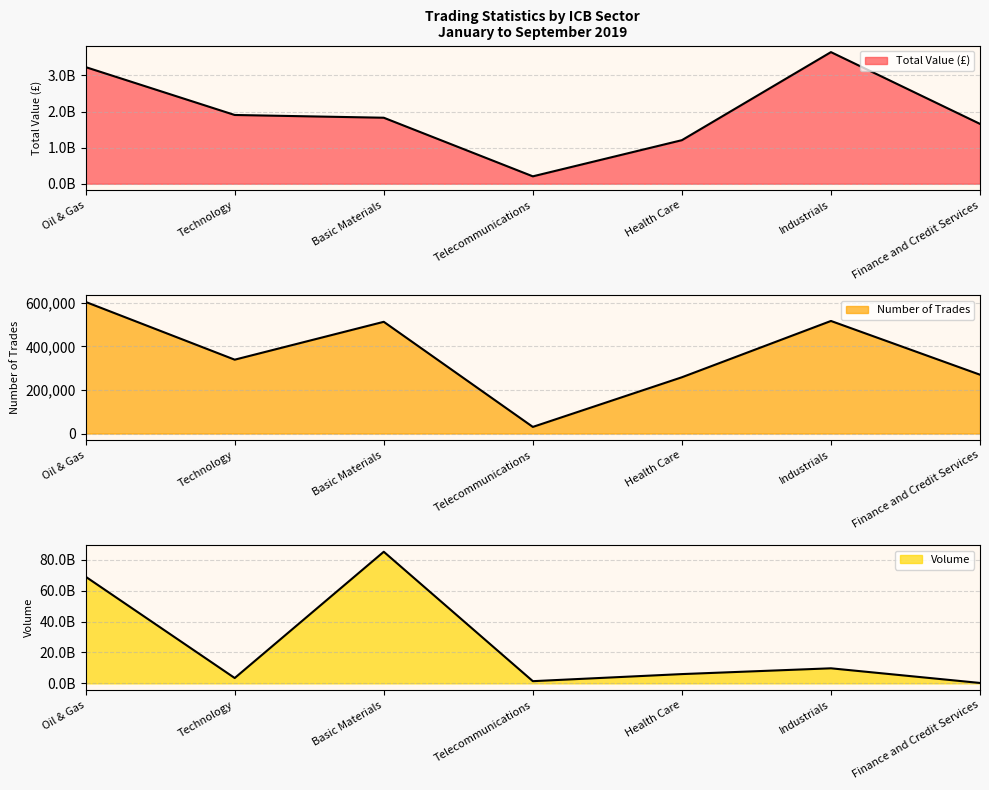

What is the value of the Total Value (£) point at the 6th from the left?

3648157386.6